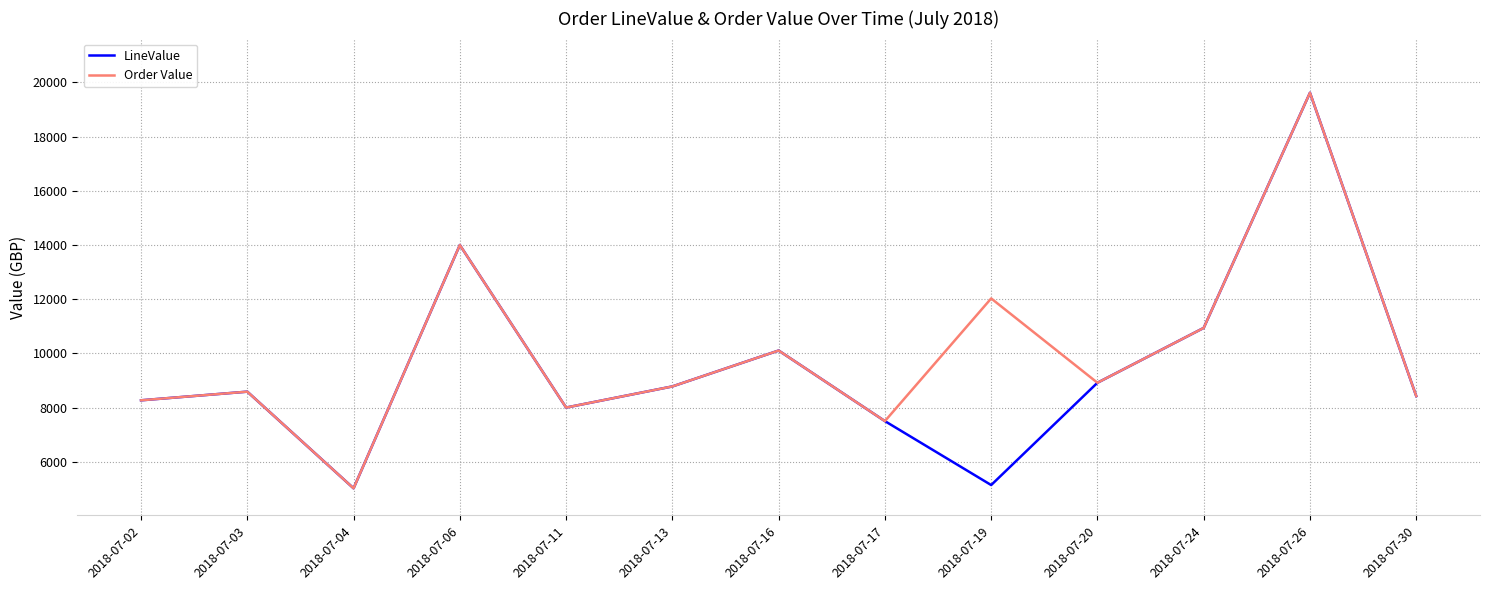

At how many categories does at least one series exceed 6148?

12